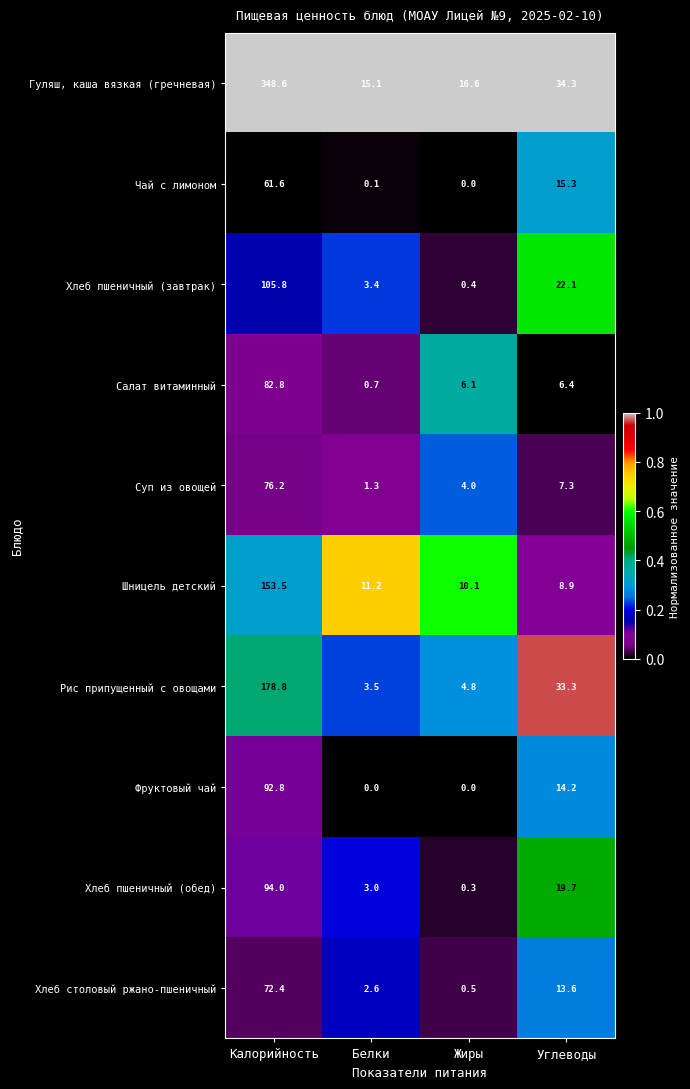

True or false: Хлеб пшеничный (обед) has a value of 19.7 at Углеводы.

True